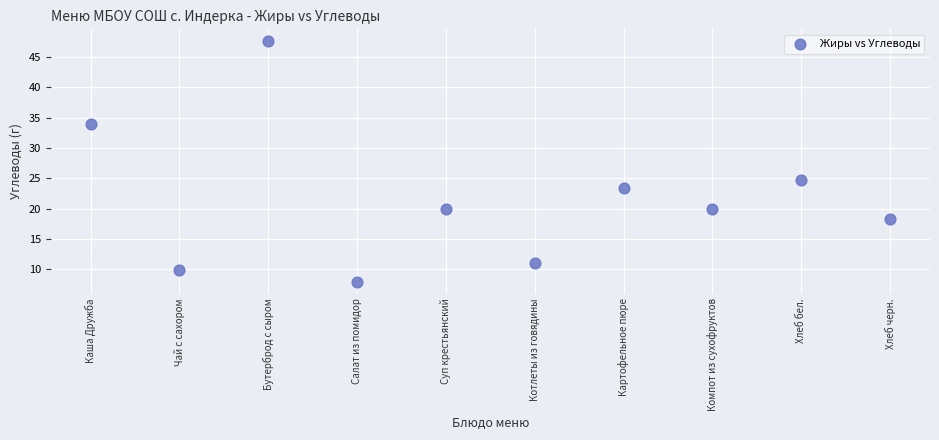

What is the range of Y values (max minus min)?

39.6